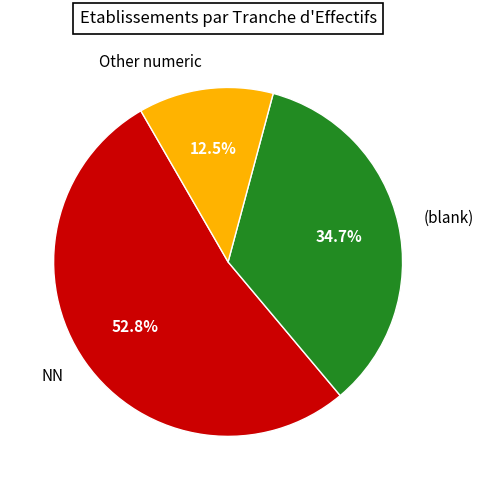

To the nearest percent, what is the average slice percentage?

33%